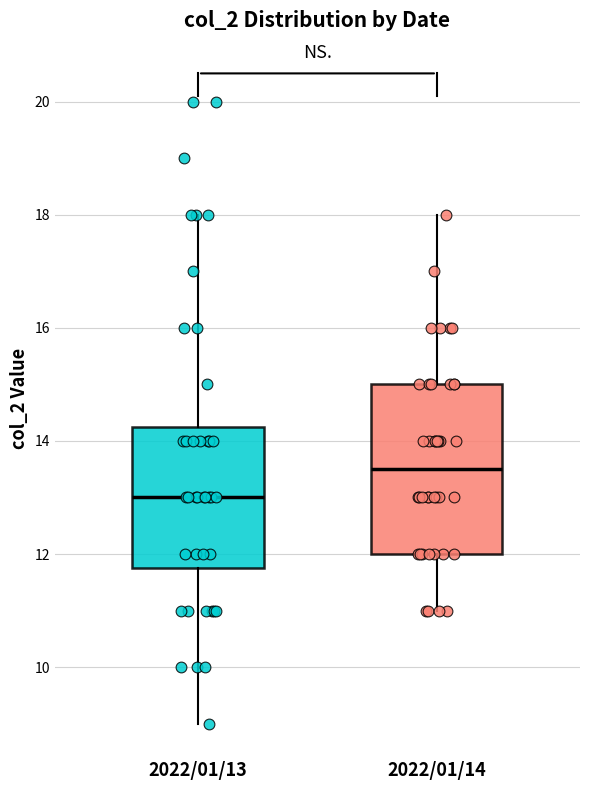

Where is the upper edge of the box for 2022/01/14 on the y-axis? The values are not printed on the chart, so give them approximately, as read against the axis.

15.0